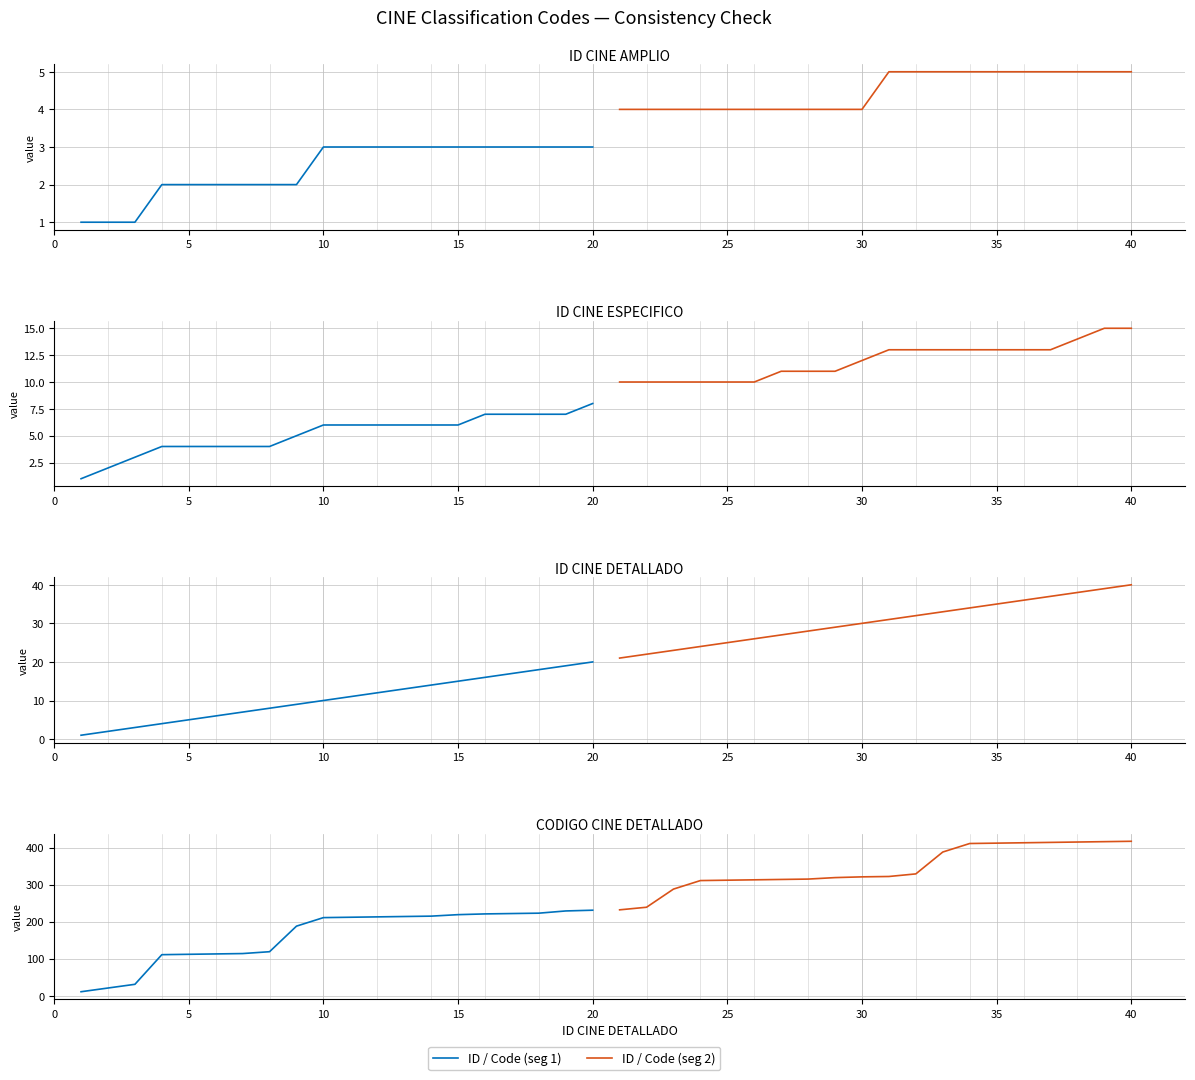

What is the average value of the ID / Code (seg 2) series?

345